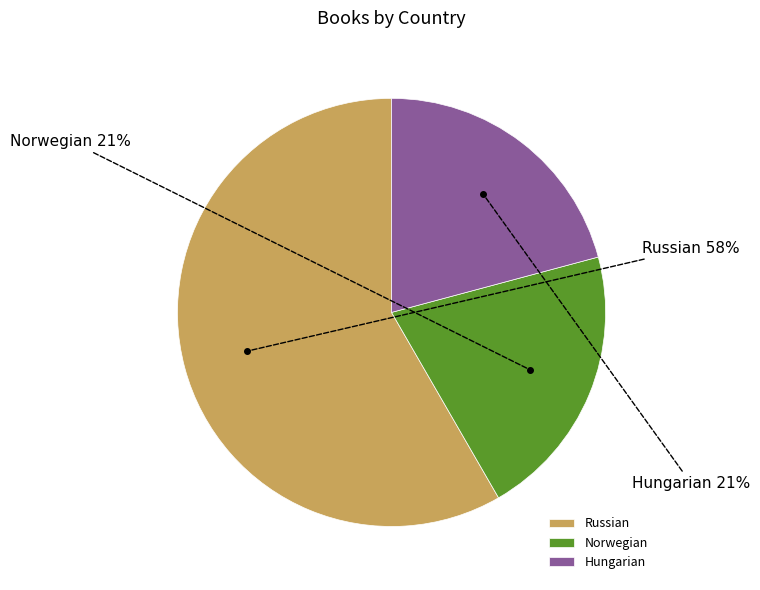

To the nearest percent, what is the combined percentage of Norwegian and Hungarian?

42%